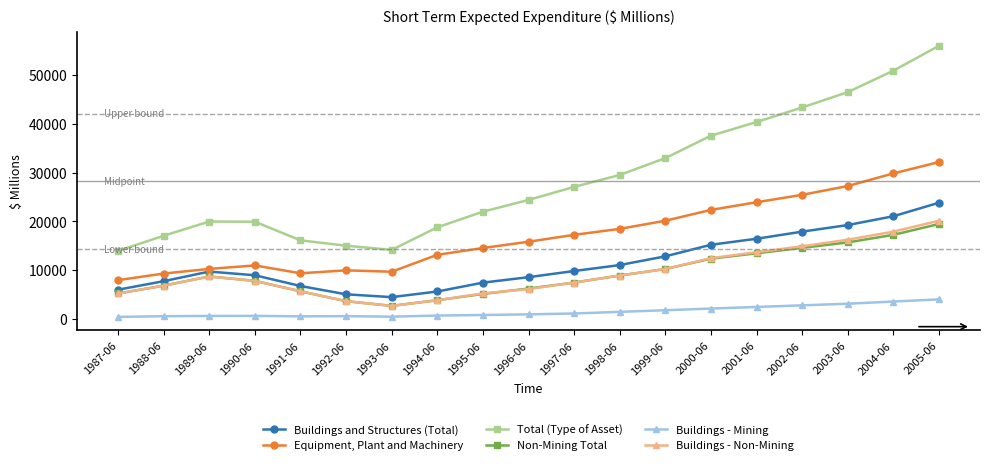

Which series has the largest range (max minus min)?

Total (Type of Asset)